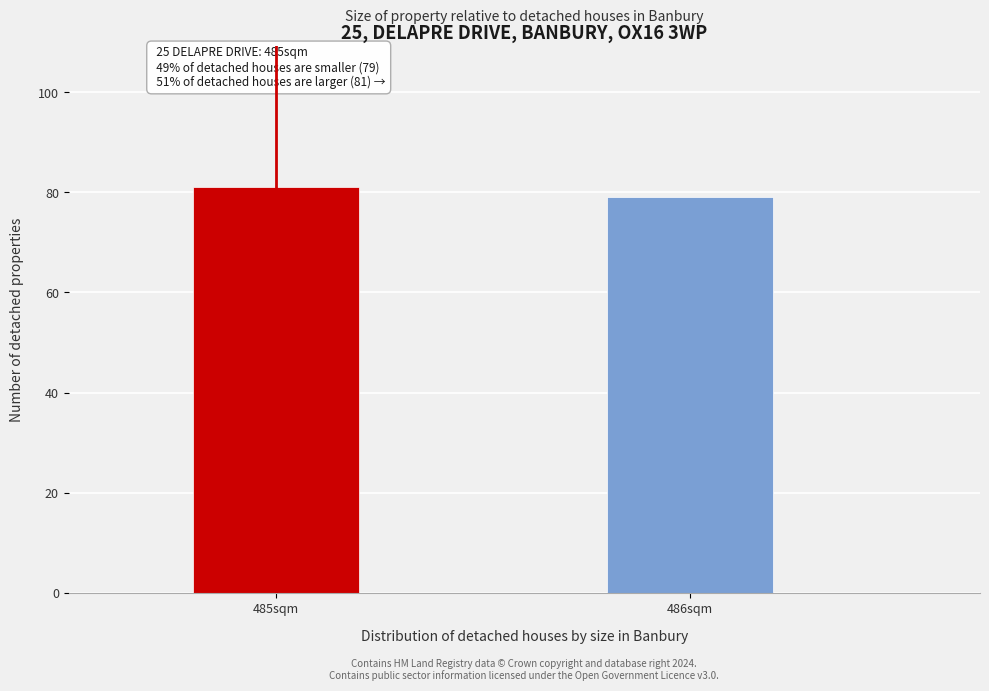

Reading left to right, what are all the values shown in this chart?

485sqm=81	486sqm=79